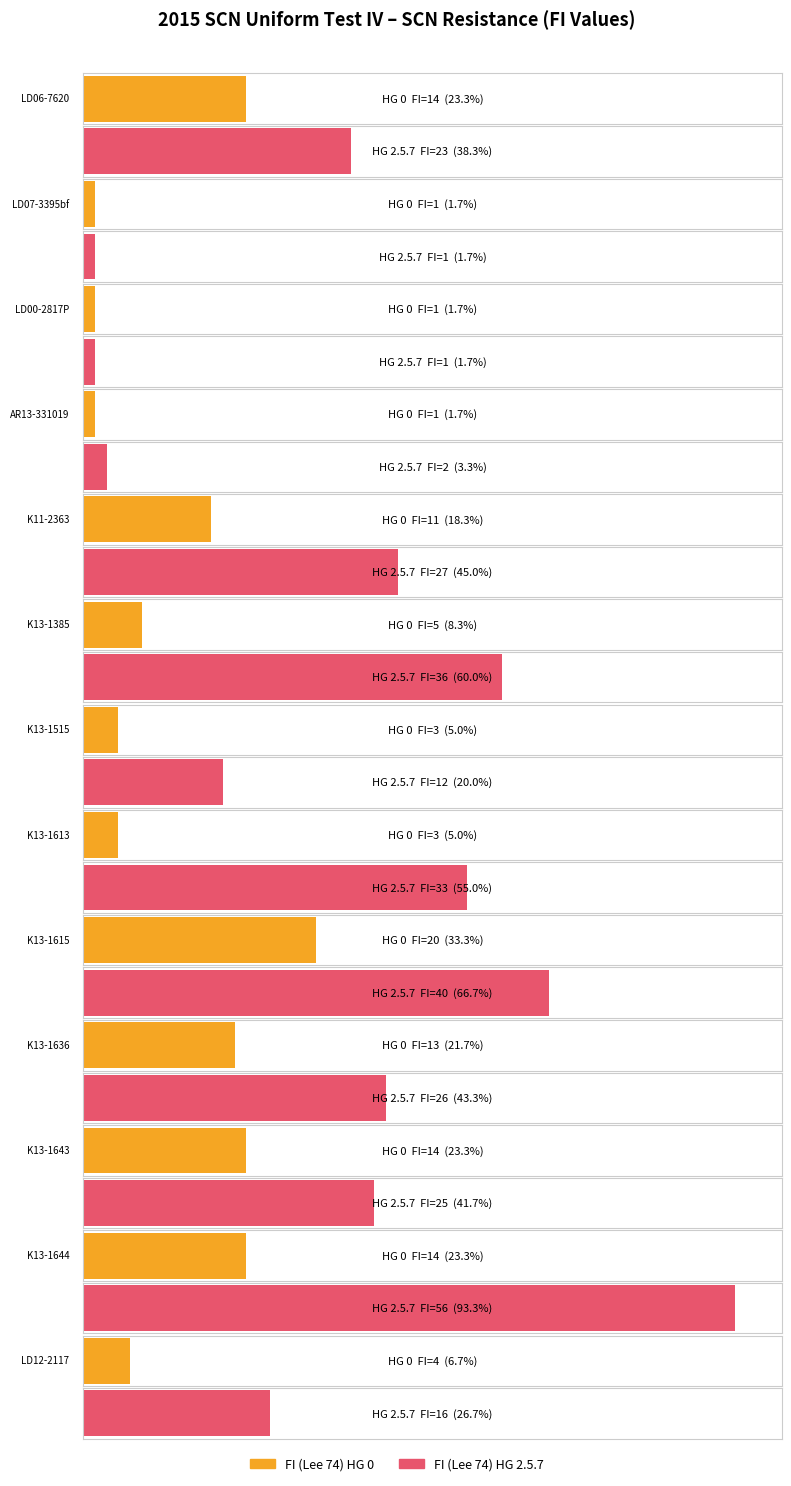

At which label does FI (Lee 74) HG 0 reach its peak?

K13-1615